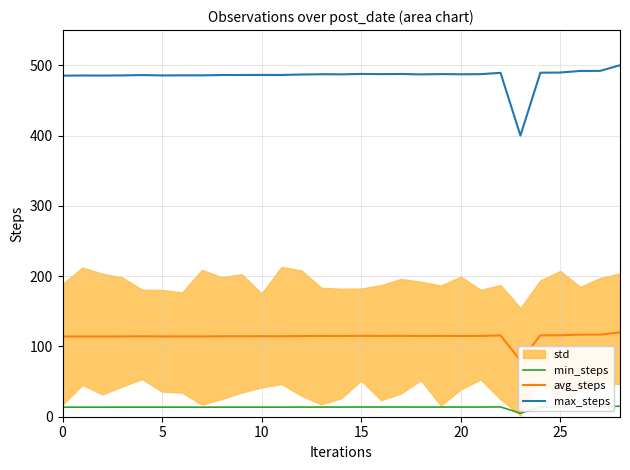

True or false: avg_steps has a value of 114.1 at 0.

True